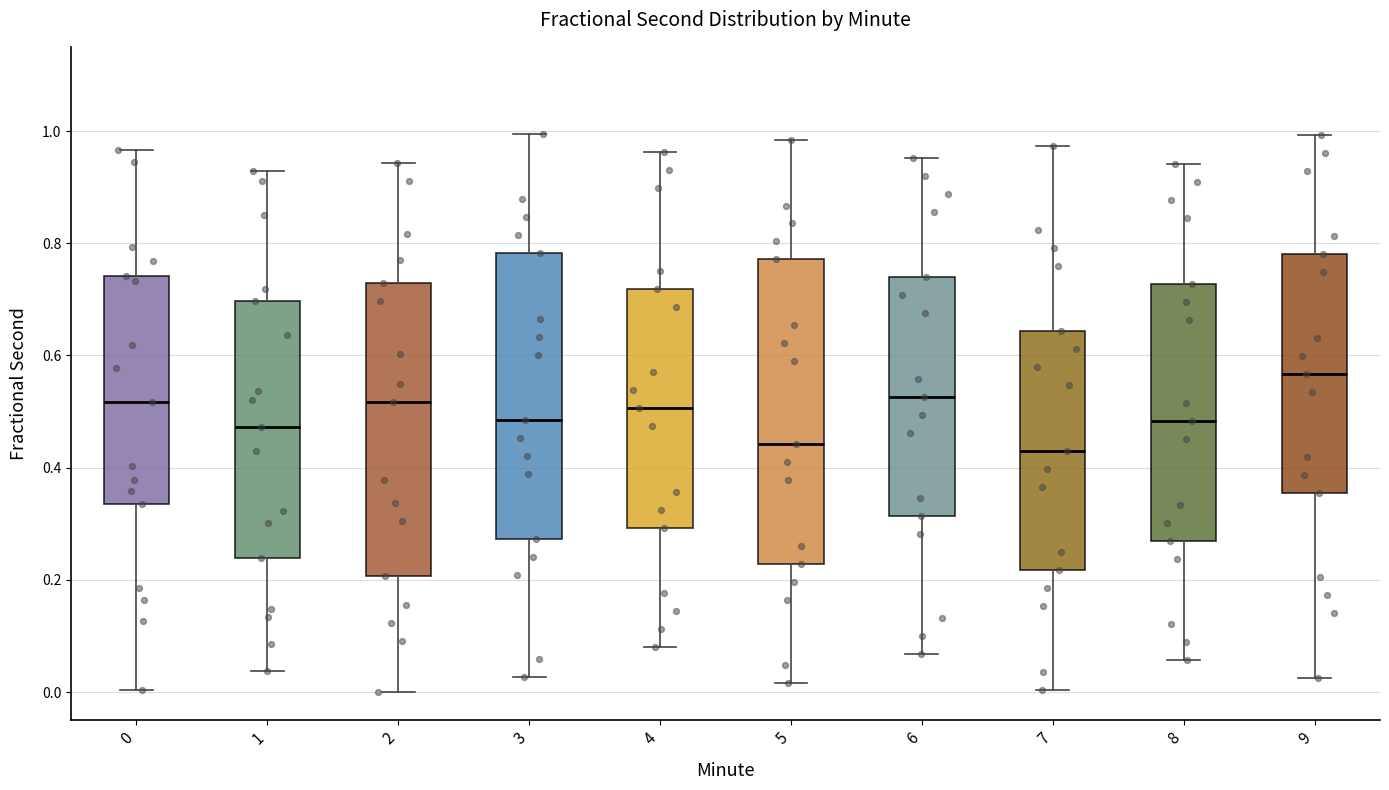

Reading left to right, transcribe this box plot: for each box, give where its median line is, the range the box spans, and where its two whiskers end, as read against the y-axis. The values are not printed on the chart, so give them approximately, as read against the axis.

0: median 0.52, box 0.34 to 0.74, whiskers 0.00 to 0.96
1: median 0.48, box 0.24 to 0.70, whiskers 0.04 to 0.92
2: median 0.52, box 0.20 to 0.72, whiskers 0.00 to 0.94
3: median 0.48, box 0.28 to 0.78, whiskers 0.02 to 1.00
4: median 0.50, box 0.30 to 0.72, whiskers 0.08 to 0.96
5: median 0.44, box 0.22 to 0.78, whiskers 0.02 to 0.98
6: median 0.52, box 0.32 to 0.74, whiskers 0.06 to 0.96
7: median 0.44, box 0.22 to 0.64, whiskers 0.00 to 0.98
8: median 0.48, box 0.28 to 0.72, whiskers 0.06 to 0.94
9: median 0.56, box 0.36 to 0.78, whiskers 0.02 to 1.00